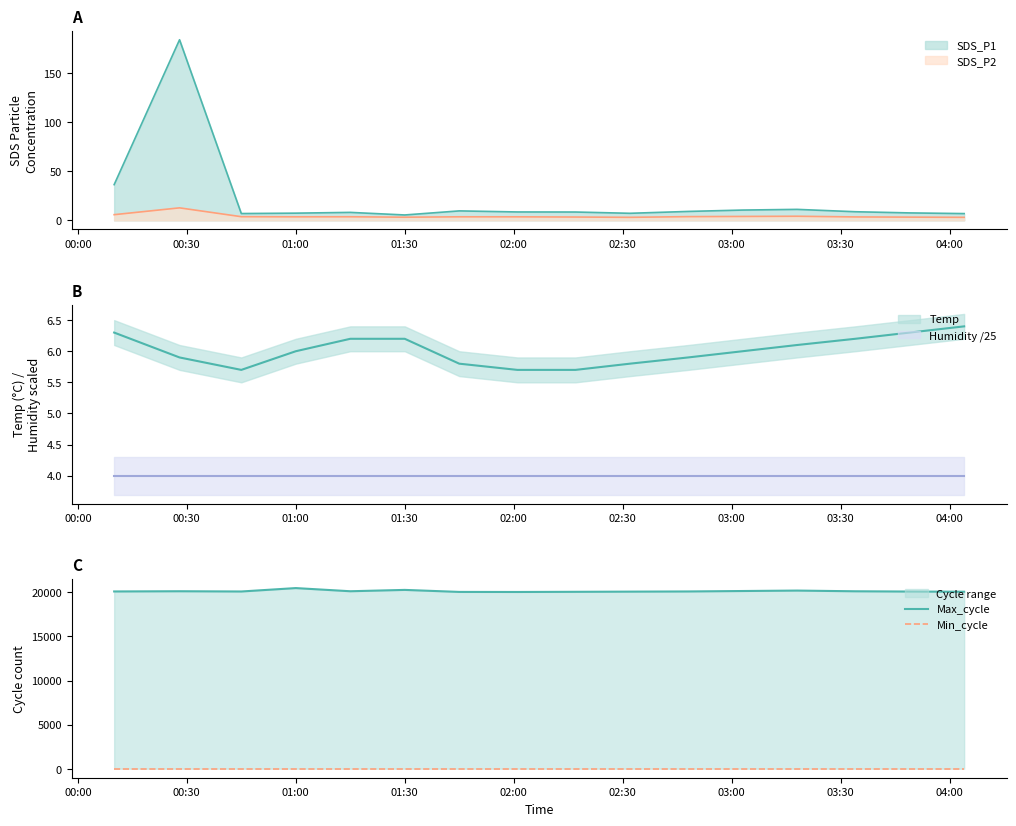

Reading left to right, extract all data points from this chart.

Max_cycle: 20100	20124	20096	20482	20124	20276	20048	20041	20060	20080	20100	20150	20200	20120	20090	20070
Min_cycle: 28	28	28	28	28	28	28	28	28	28	28	28	28	28	28	28